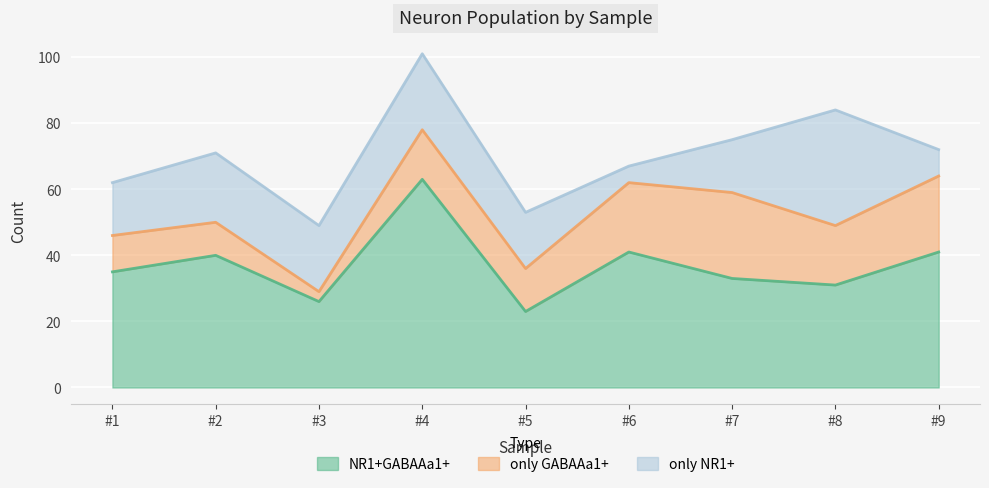

What is the average value of the only NR1+ series?

18